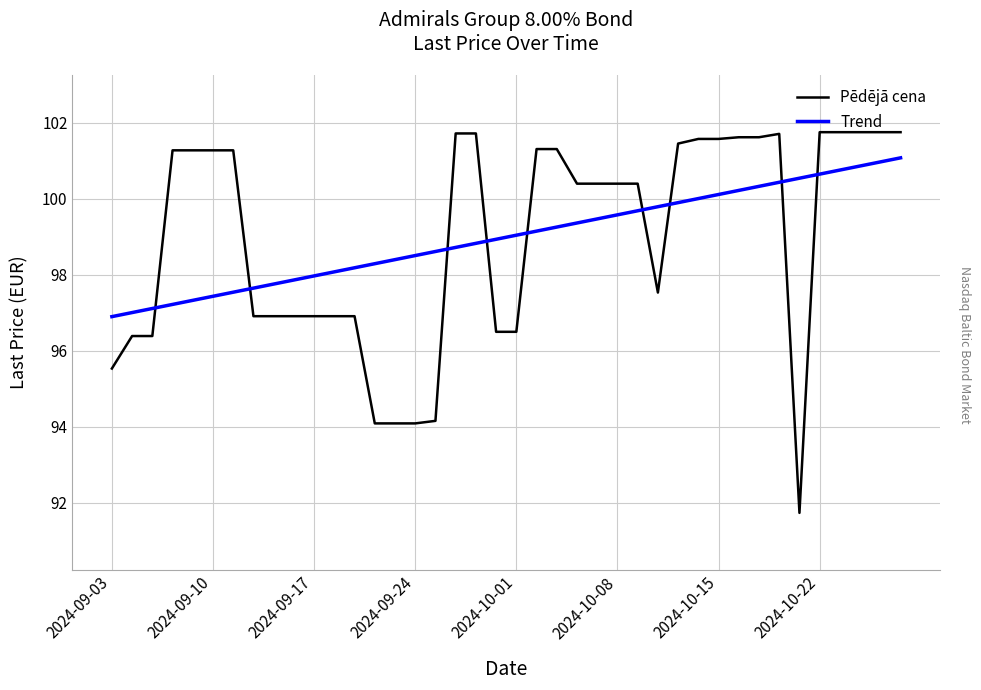

At how many categories does at least one series exceed 101?

19